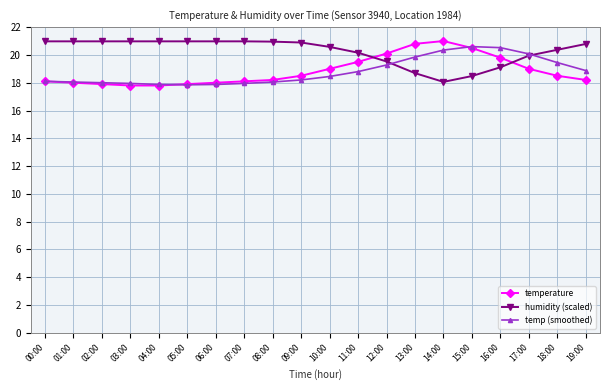

What is the difference between the highest and lowest values at 17:00?

1.1